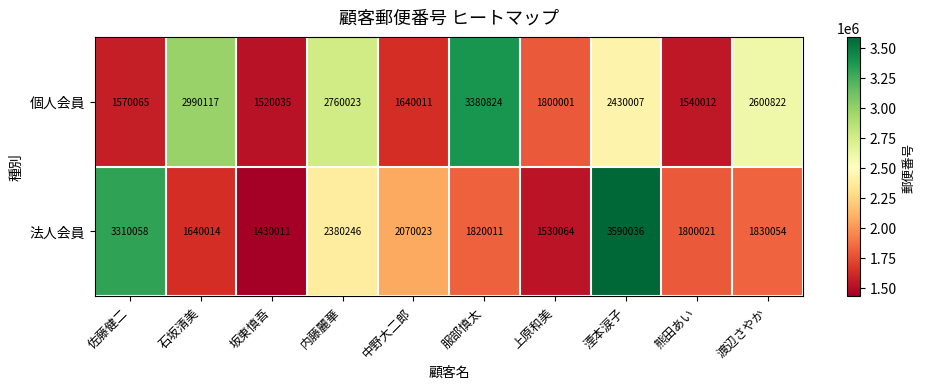

Count the number of data series in this chart.

2